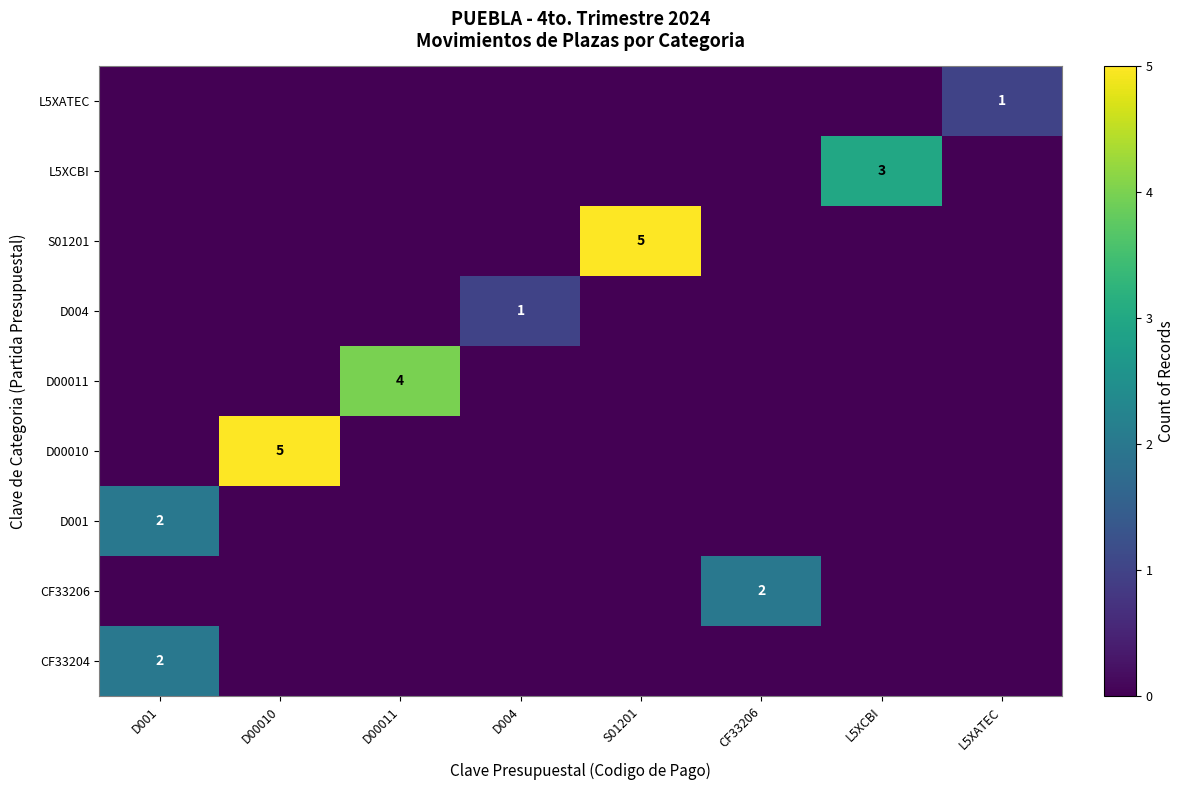

How many categories are shown in the chart?

8